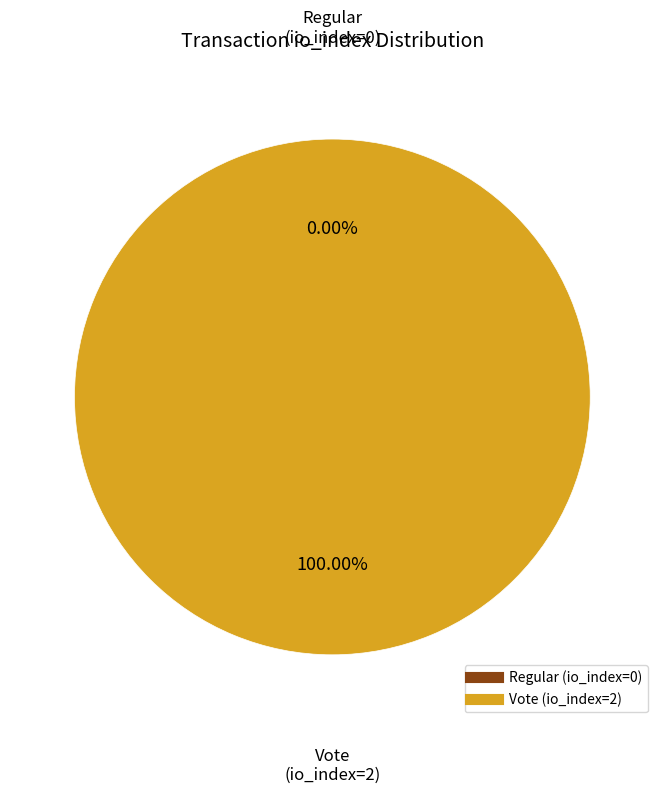

The Vote (io_index=2) slice represents 100% of the pie. True or false?

True